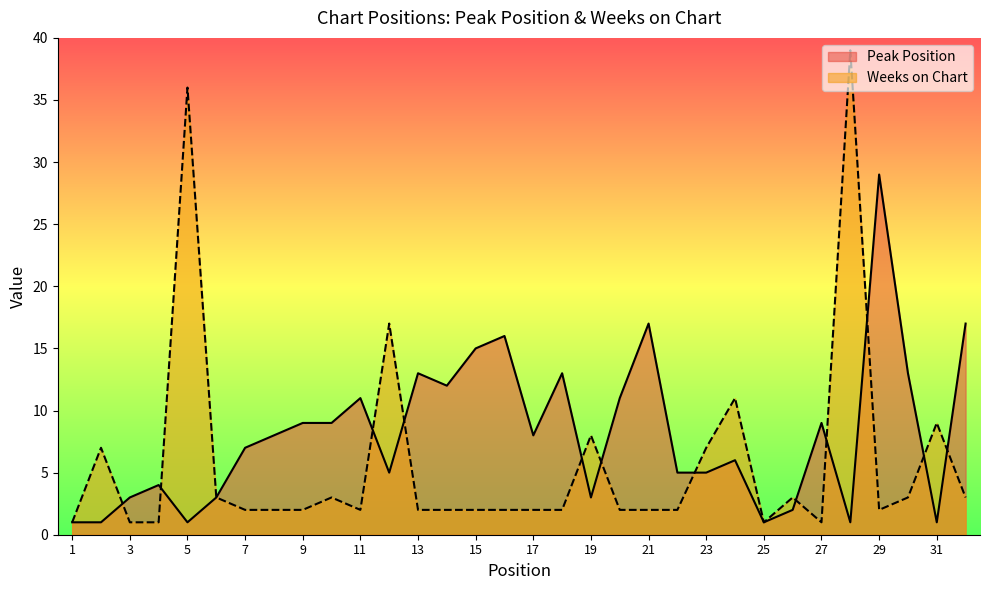

What is the total value across all series at 21?

19